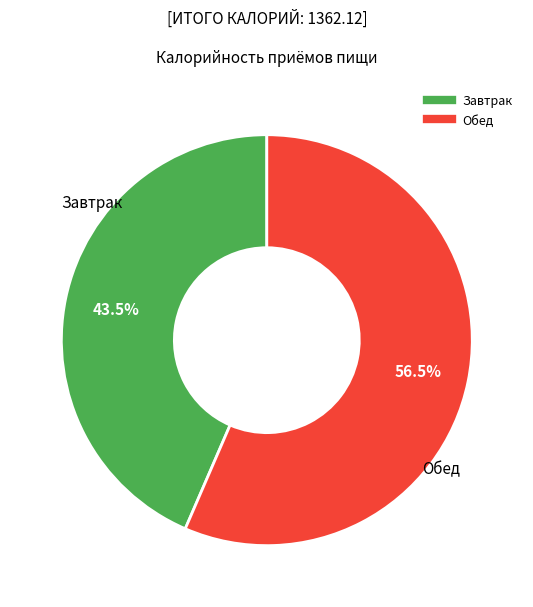

Do Завтрак and Обед together represent more than half of the pie?

Yes